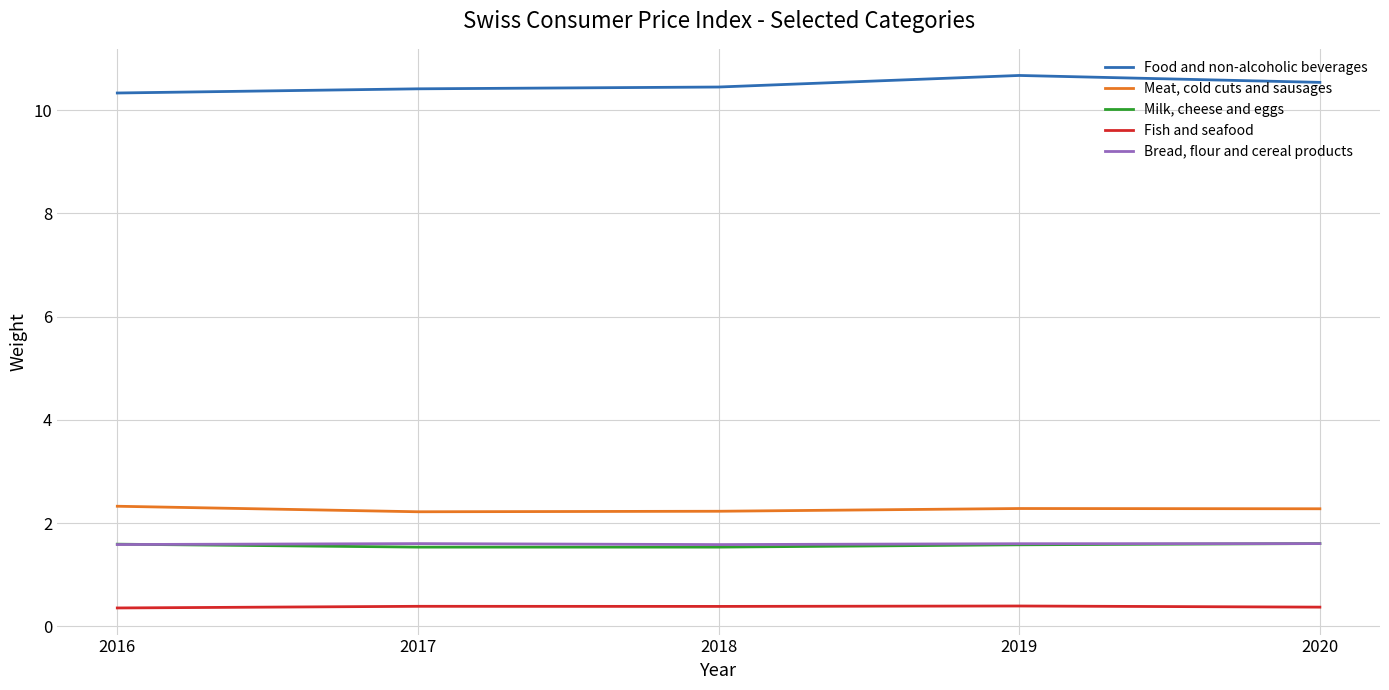

What is the sum of all Food and non-alcoholic beverages values?

52.4